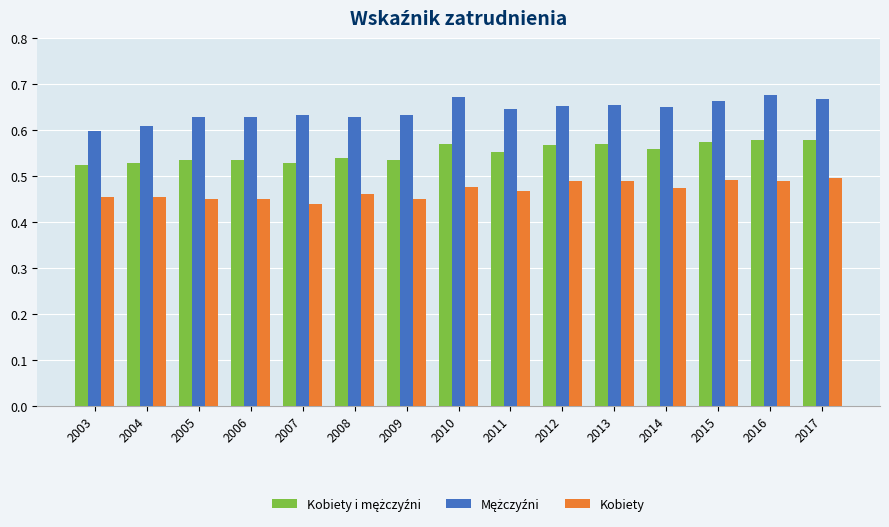

At how many categories does at least one series exceed 0?

15